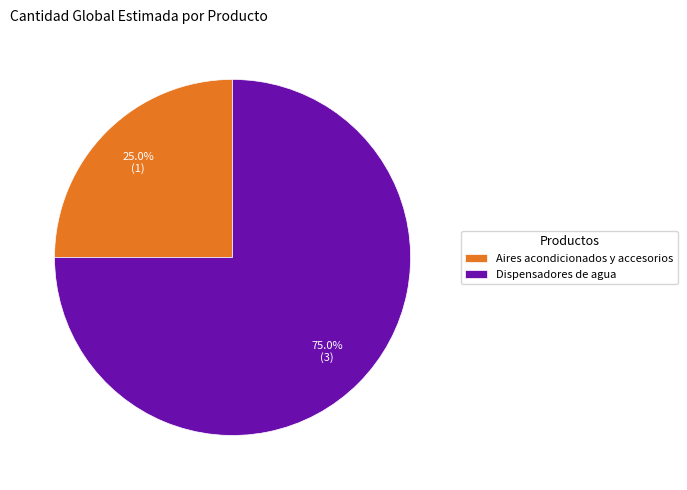

Does any single category account for the majority?

Yes